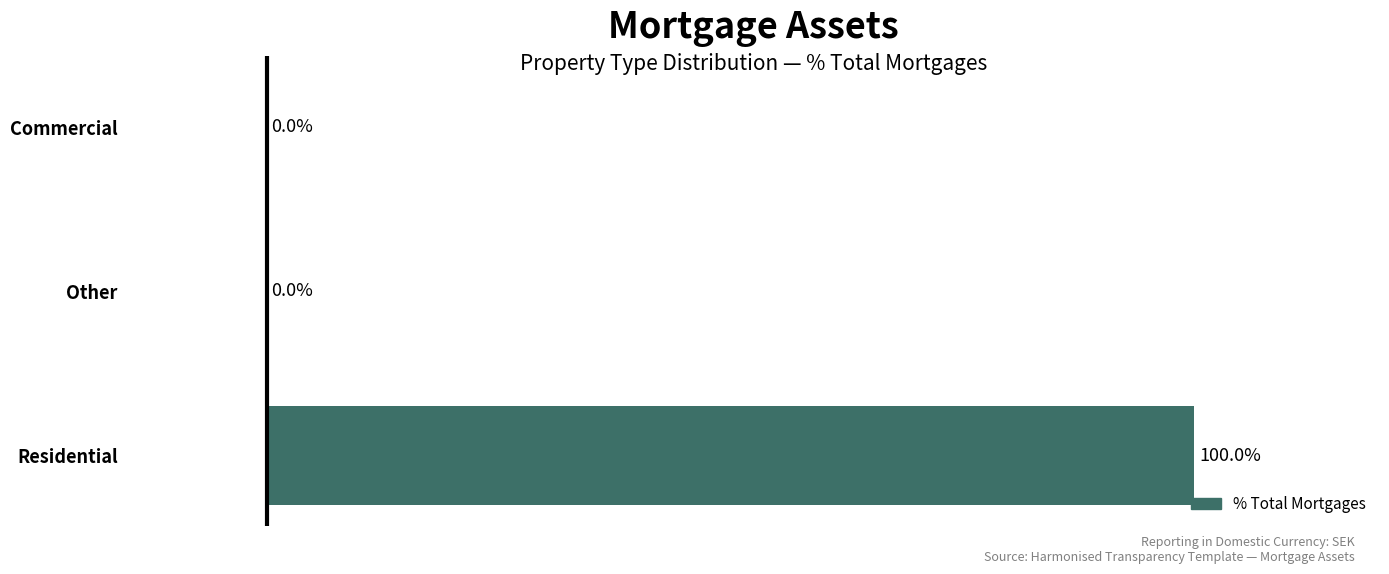

Which has a higher value, Commercial or Residential?

Residential